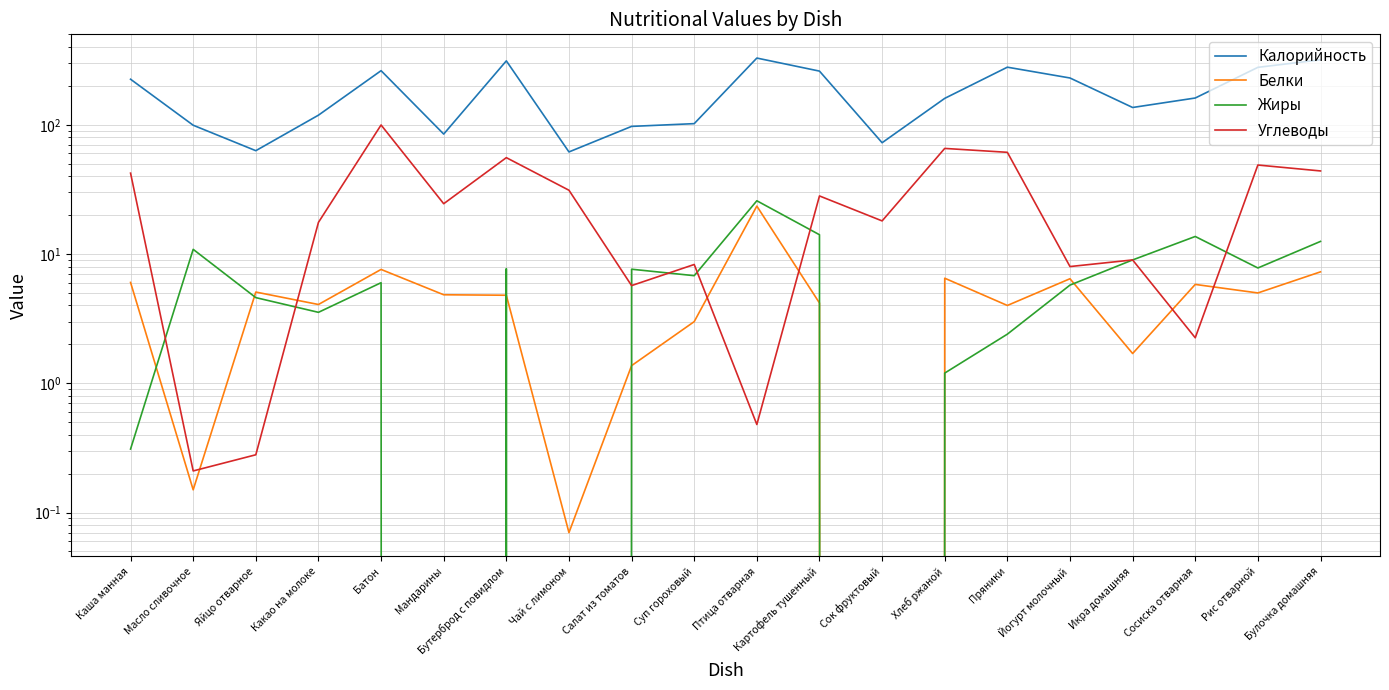

What is the label of the 3rd point from the right?

Сосиска отварная